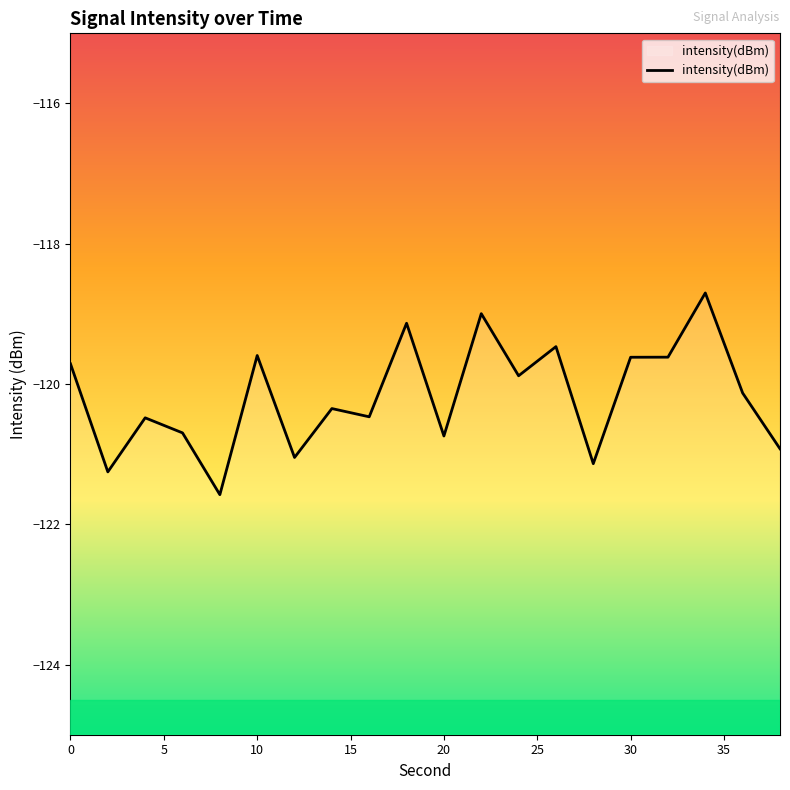

What is the difference between the maximum and minimum values?

2.9